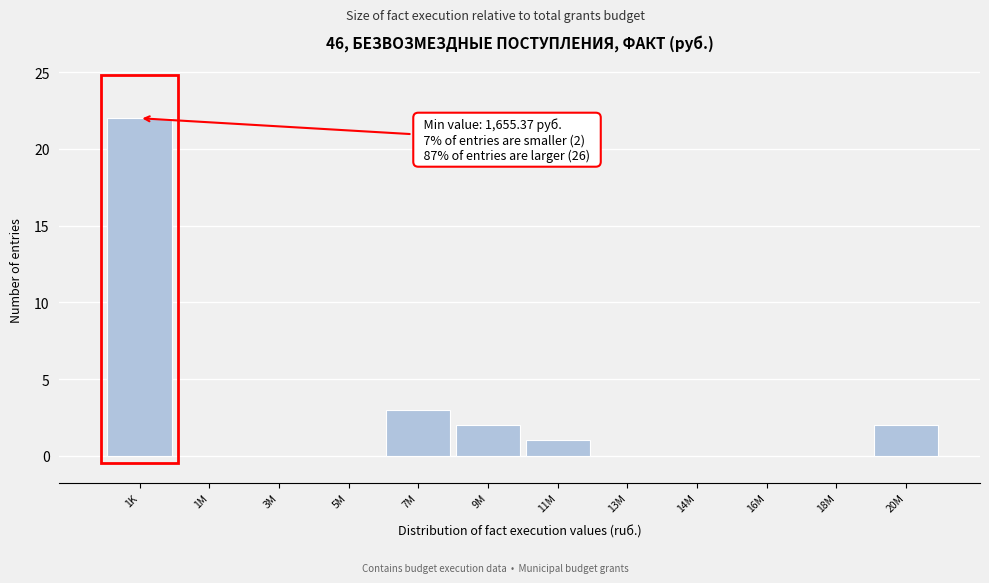

Reading left to right, list all the values displayed in this chart.

1K=22	1M=0	3M=0	5M=0	7M=3	9M=2	11M=1	13M=0	14M=0	16M=0	18M=0	20M=2